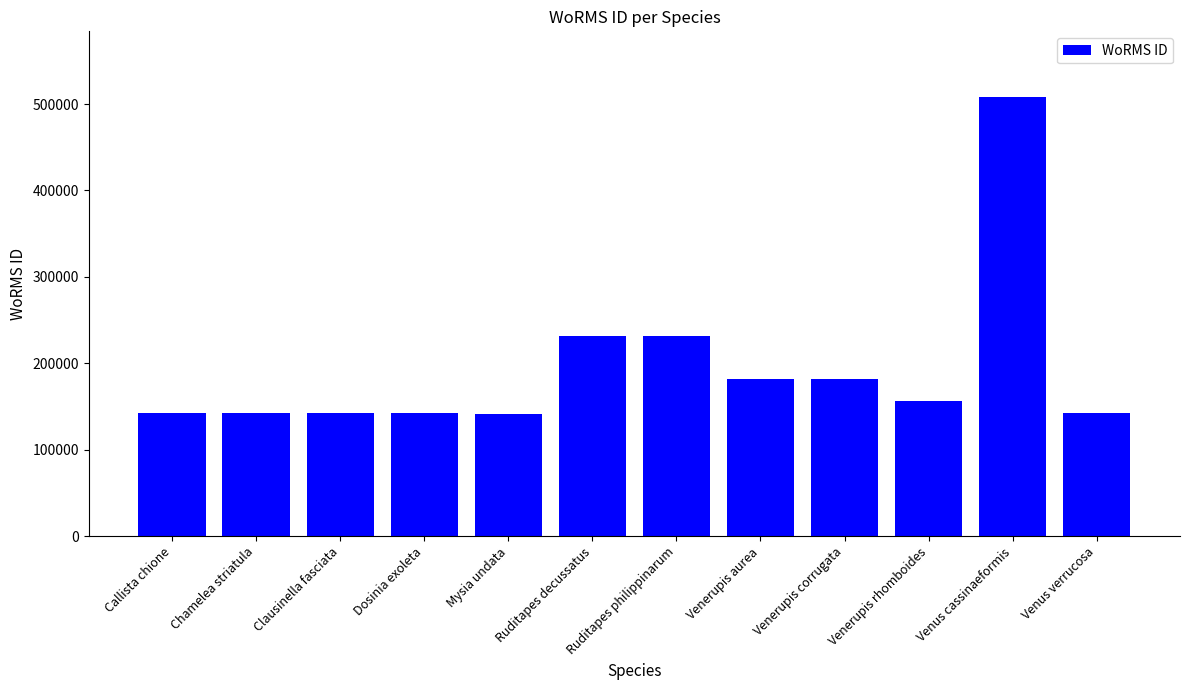

How many categories are shown in the chart?

12